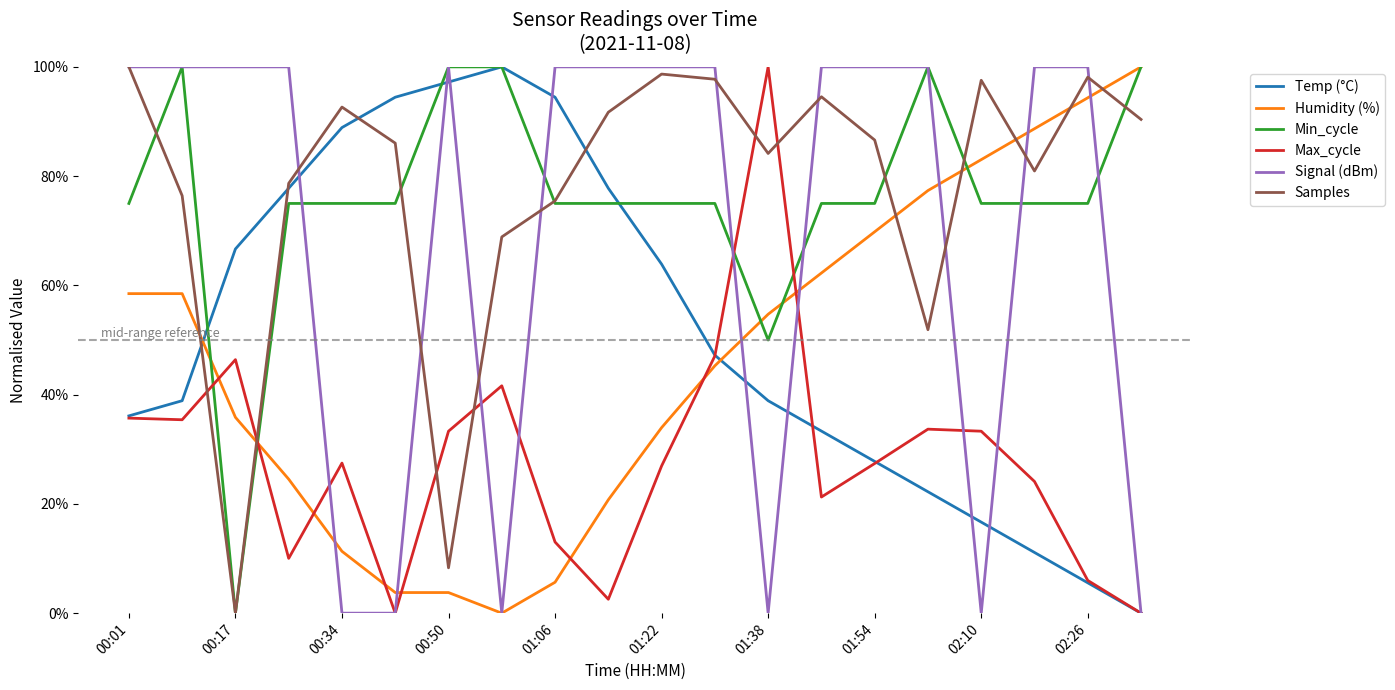

What is the sum of all Min_cycle values?

1525.0